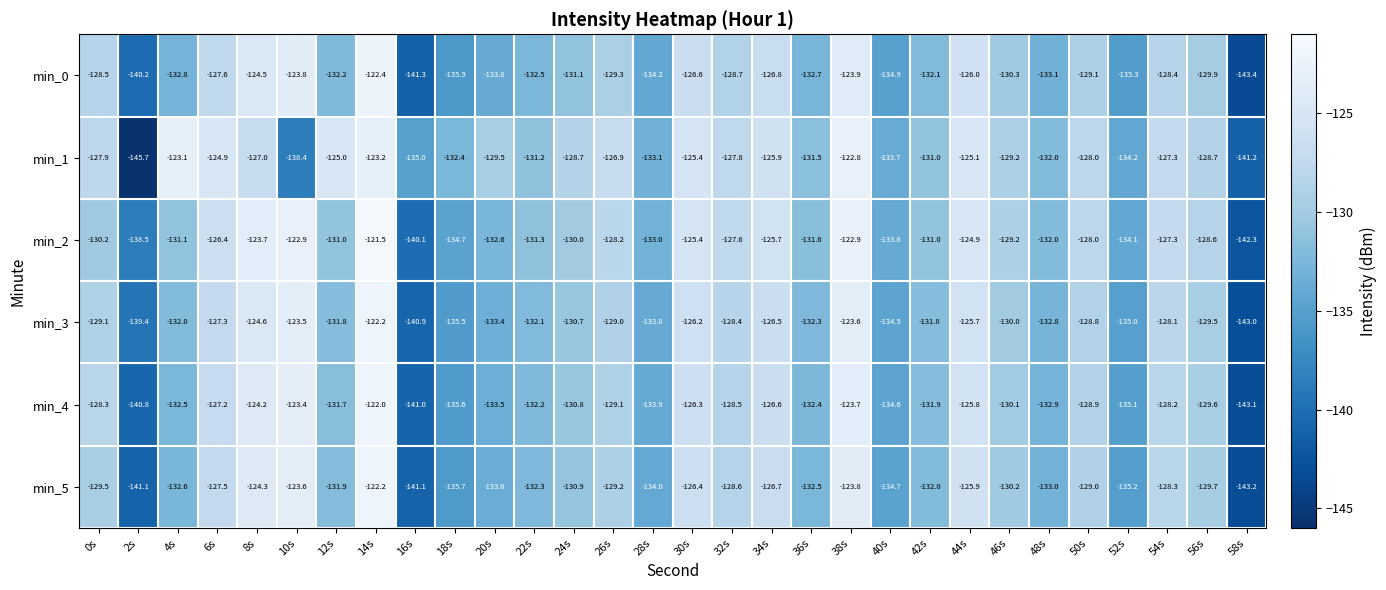

The value of min_4 at 8s is -213.1. True or false?

False